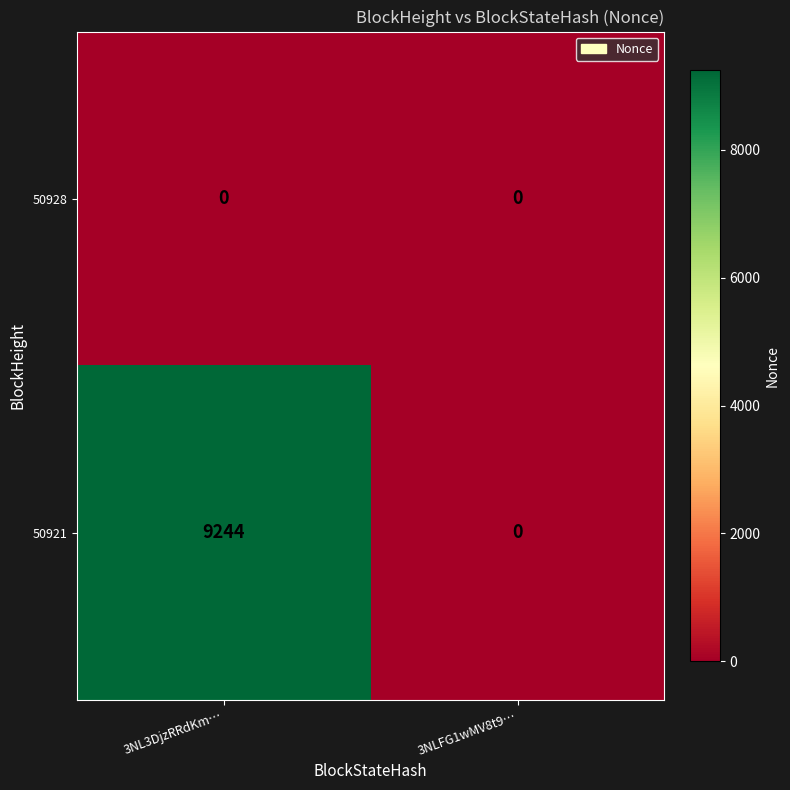

How many data points does each series have?

2